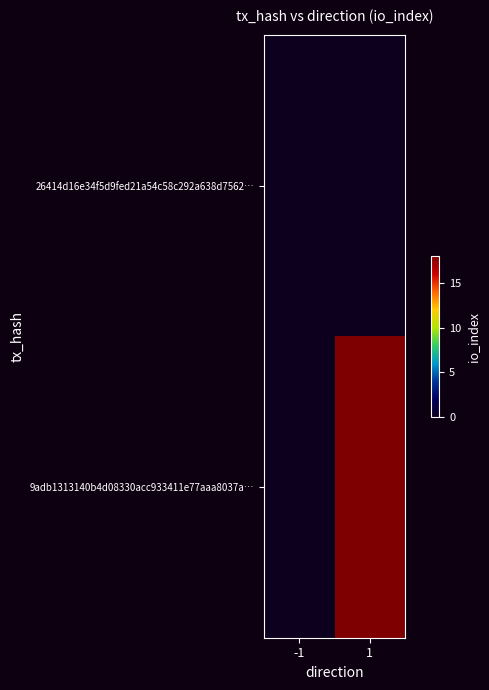

Reading right to left, what are all the values shown in this chart?

26414d16e34f5d9fed21a54c58c292a638d7562…: 1=0	-1=0
9adb1313140b4d08330acc933411e77aaa8037a…: 1=18	-1=0